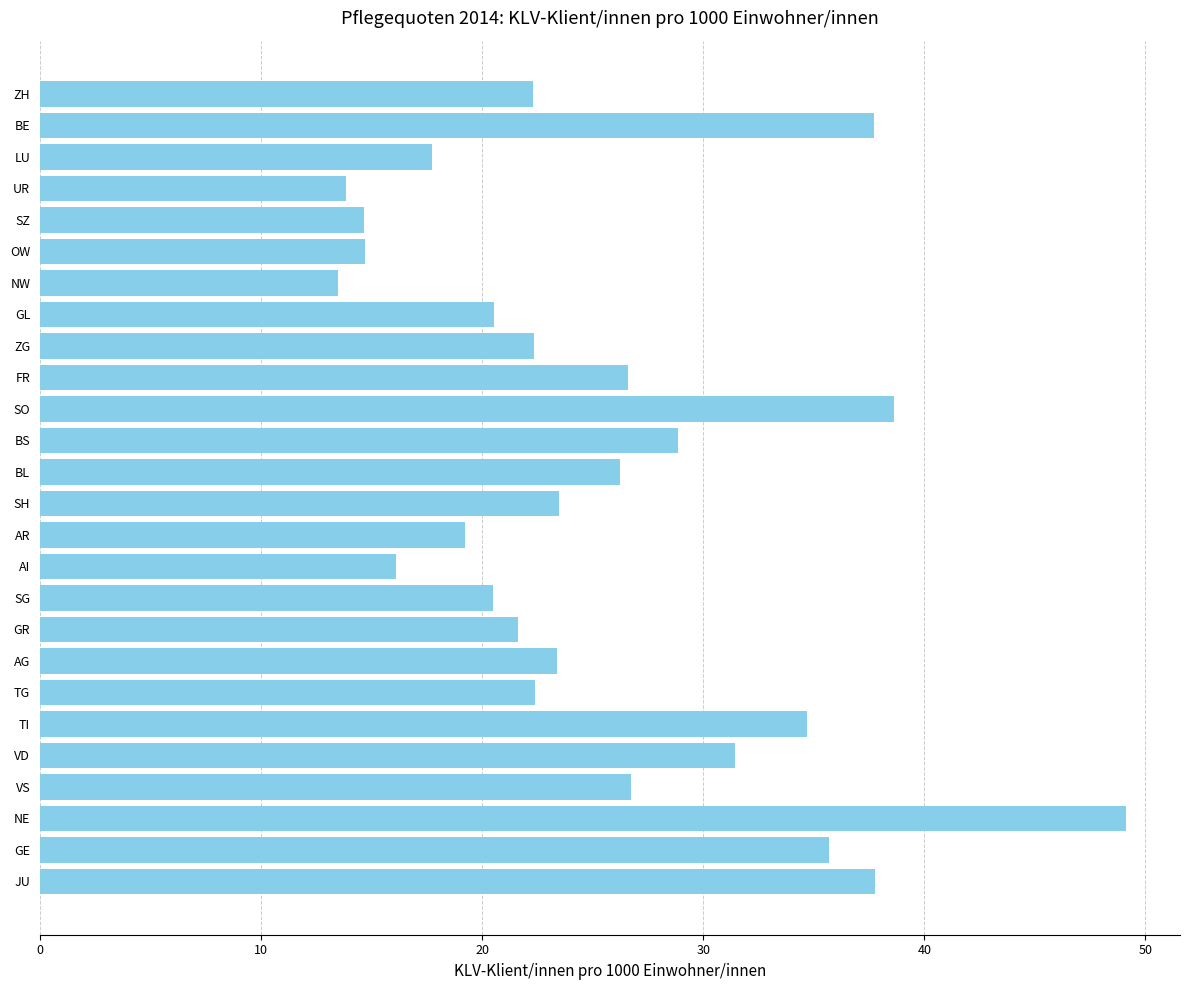

Is it true that the value at JU is 37.8?

True